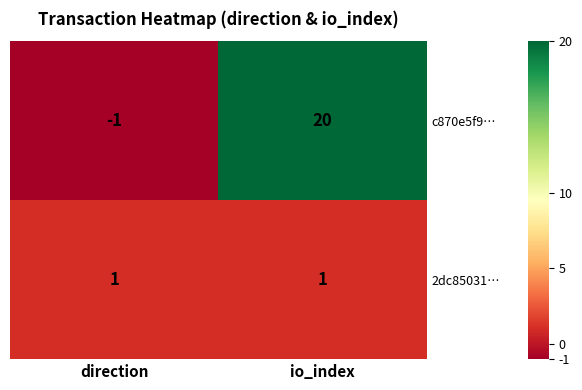

What is the spread (max minus min) of values at direction?

2